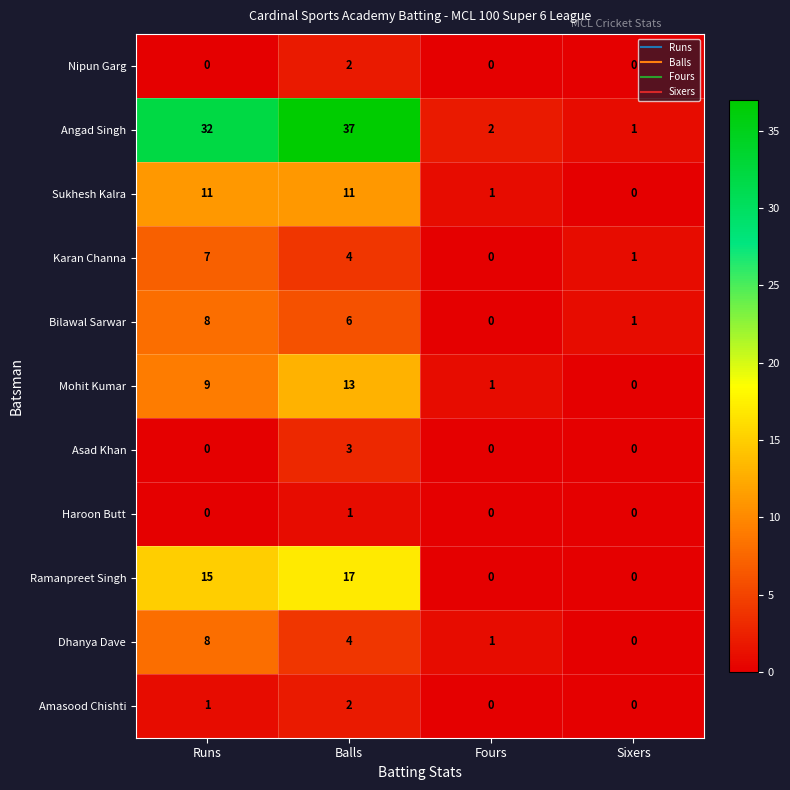

The Nipun Garg series shows 0 at Runs. True or false?

True